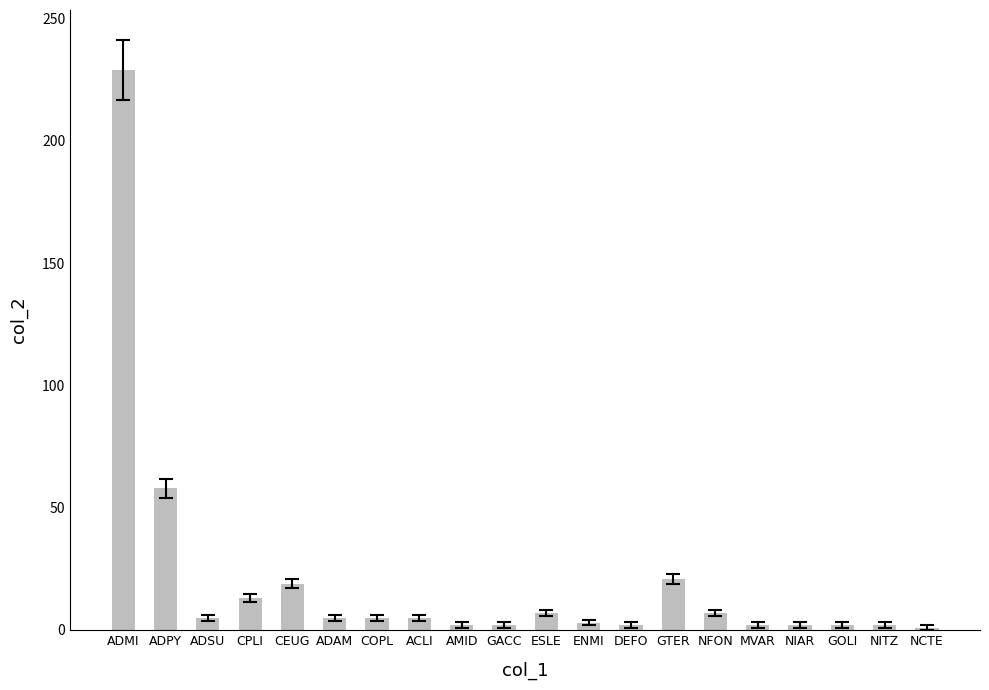

What is the label of the 6th bar from the right?

NFON